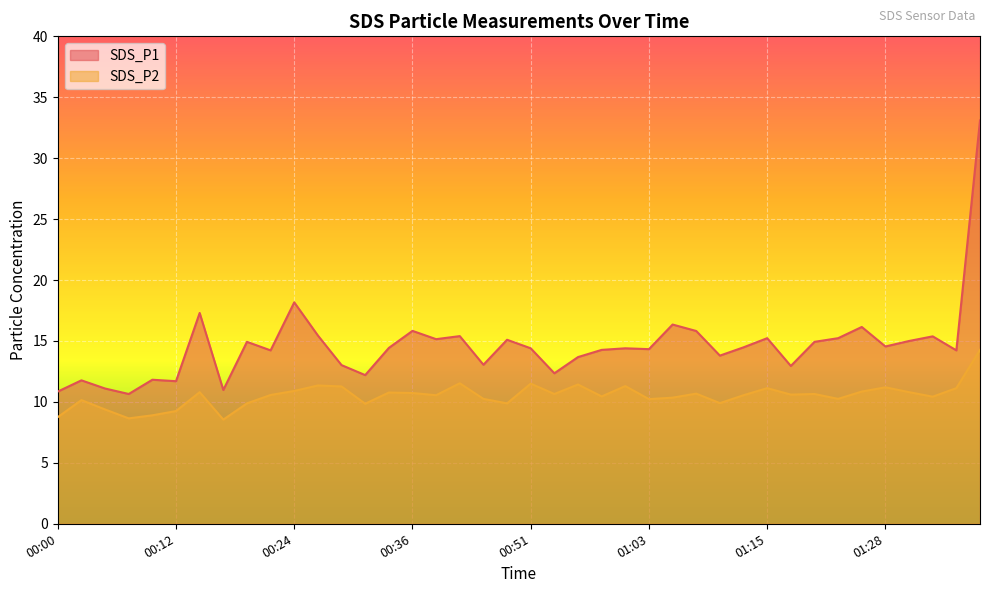

How many interior local peaks does the SDS_P1 series have?

13